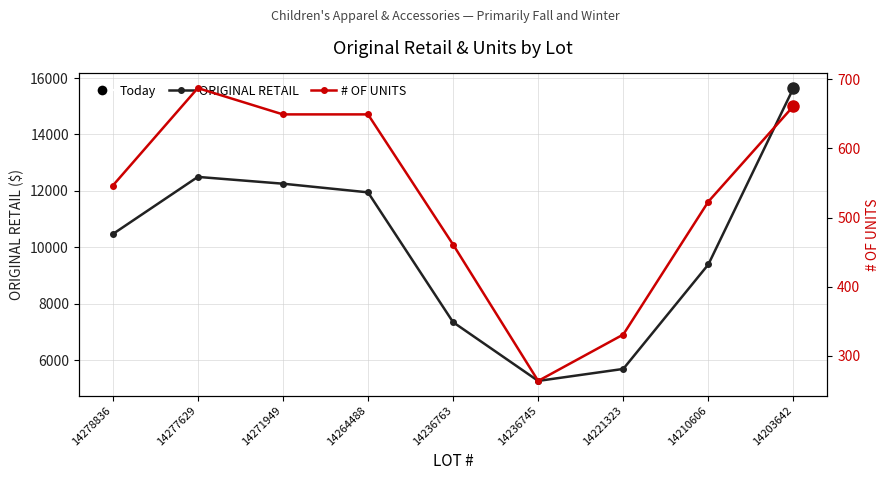

How many data points in ORIGINAL RETAIL are above 10468?

5